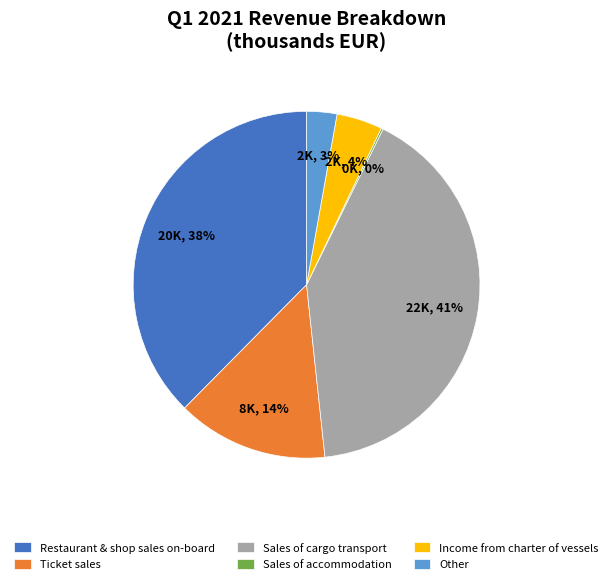

Which slice is the largest?

Sales of cargo transport